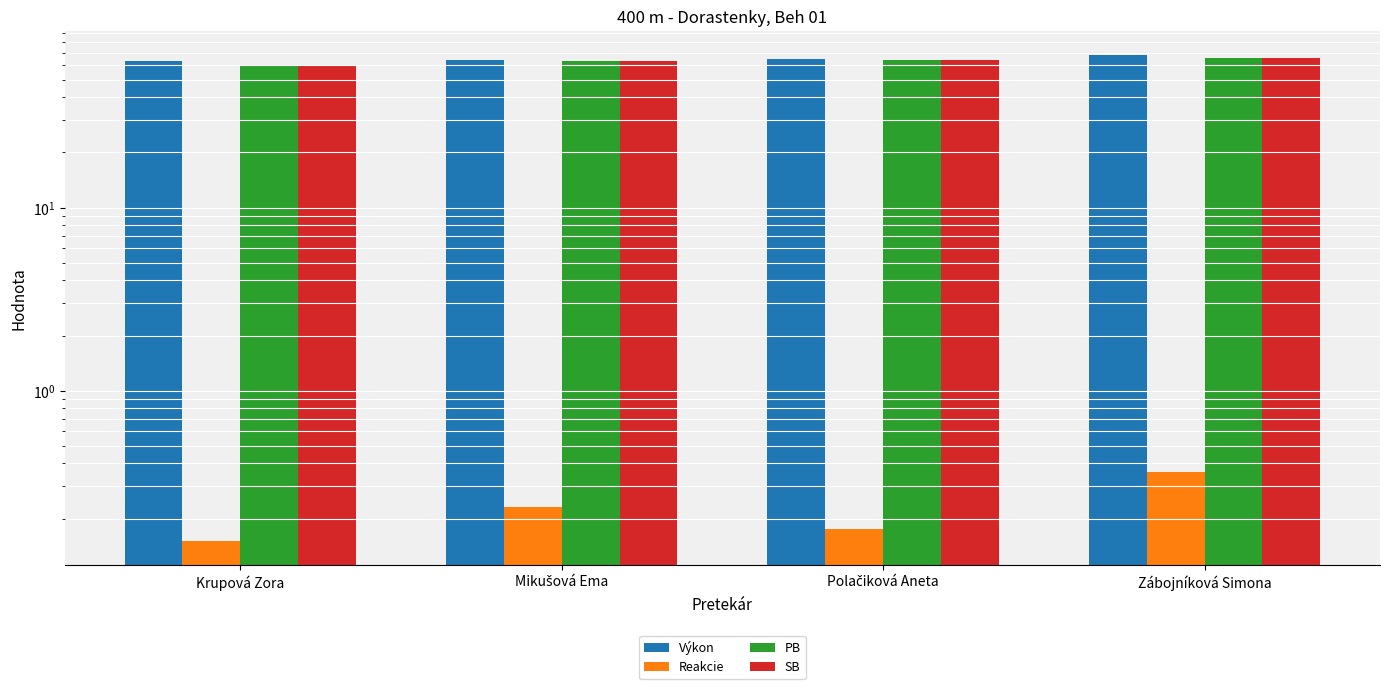

What is the sum of the Výkon values at Polačiková Aneta and Krupová Zora?

127.7